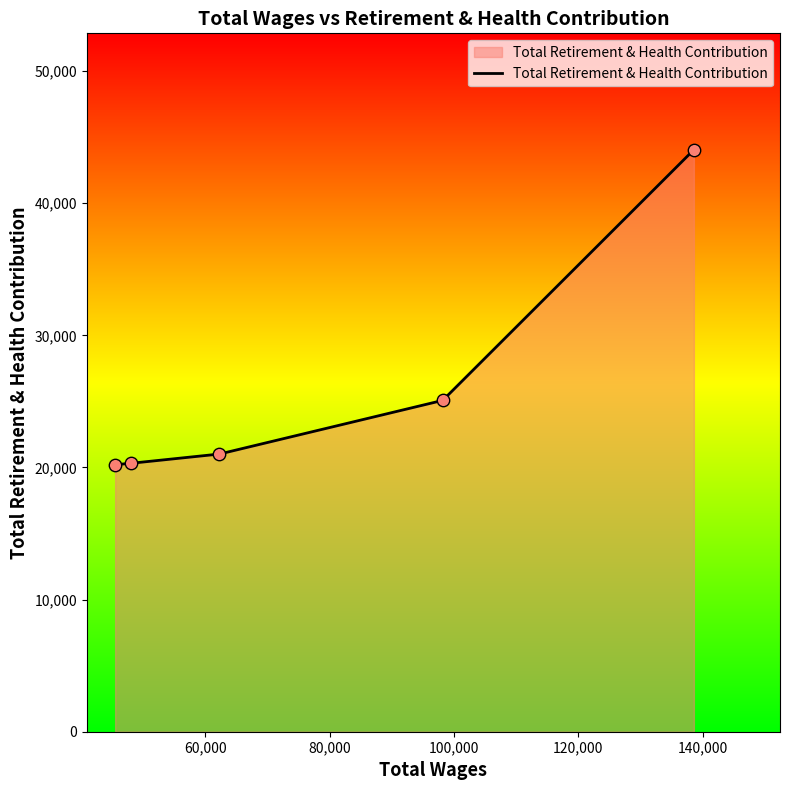

What is the average value?

26137